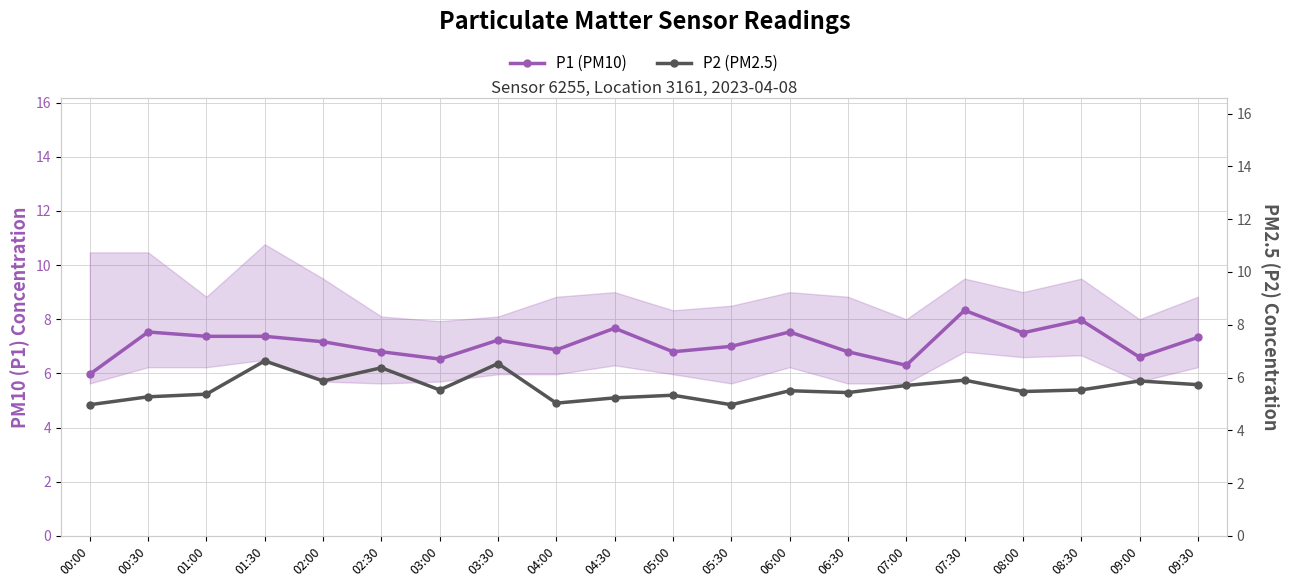

What is the approximate value of P1 (PM10) at 04:00?

6.9